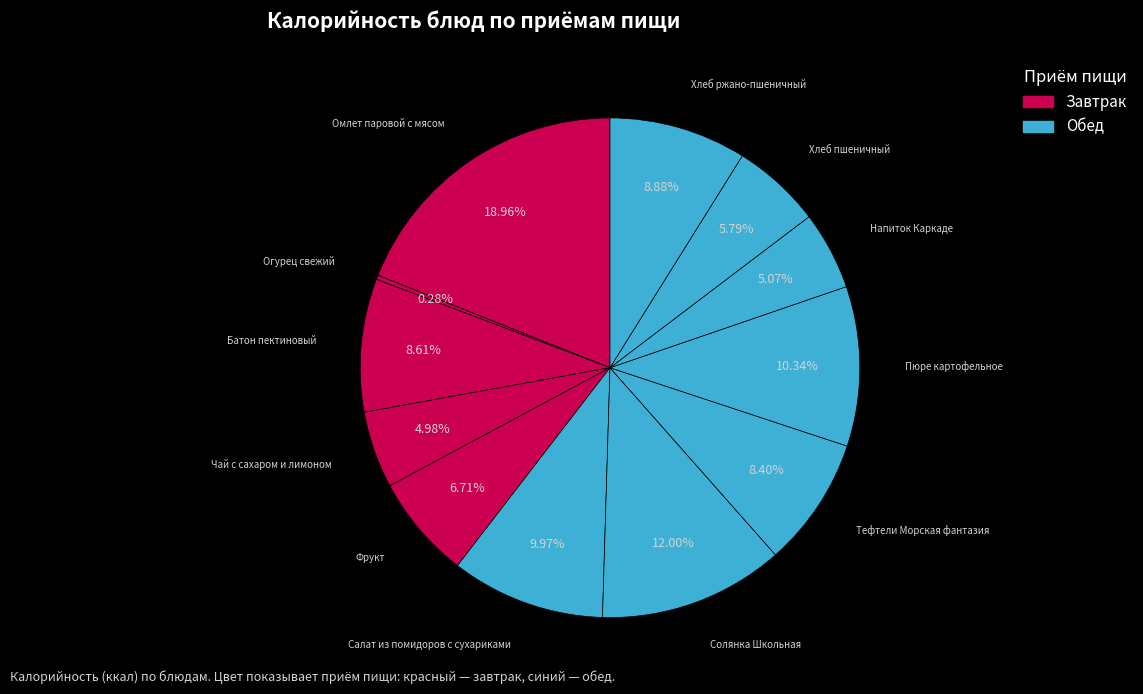

Count the number of slices in the pie.

12